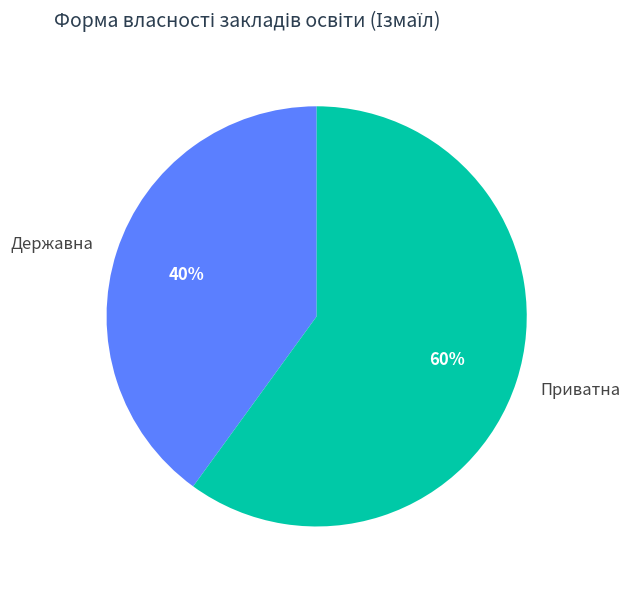

Which category has the smallest portion of the pie?

Державна